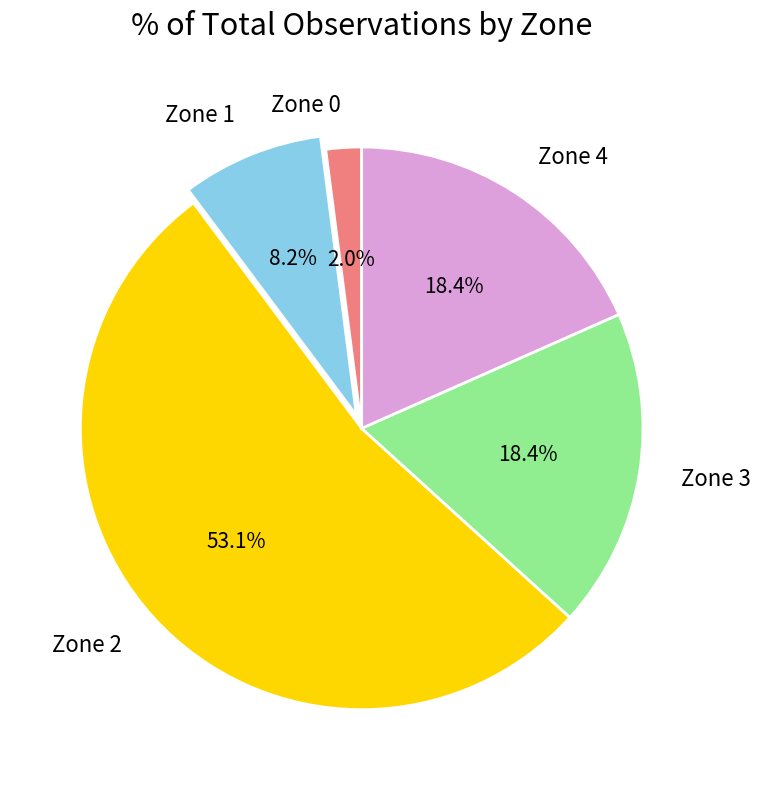

True or false: Zone 1 accounts for 8% of the total.

True